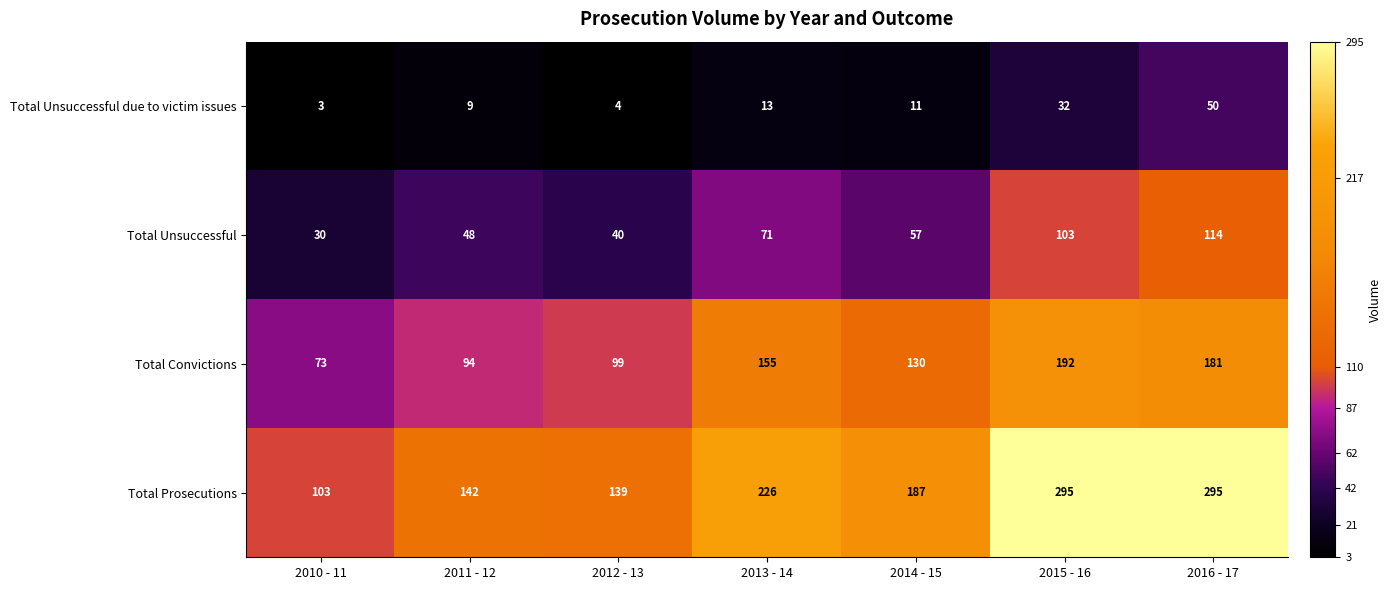

How many series are shown in this chart?

4